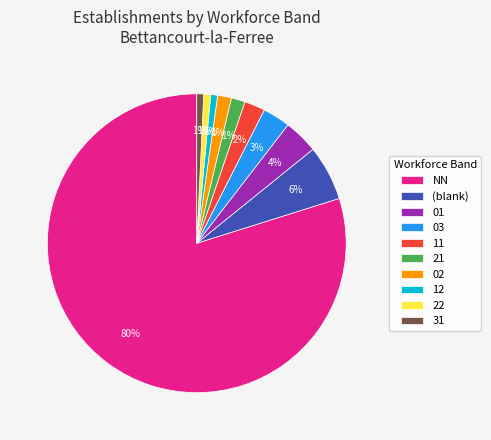

Combined, do 02 and 22 account for over 50%?

No